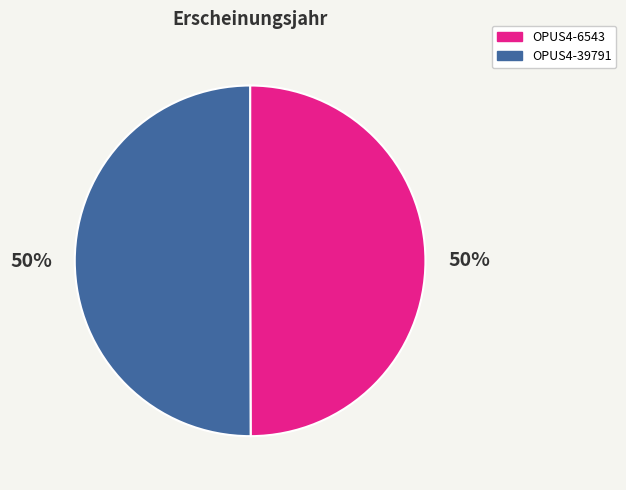

To the nearest percent, what portion does OPUS4-6543 represent?

50%